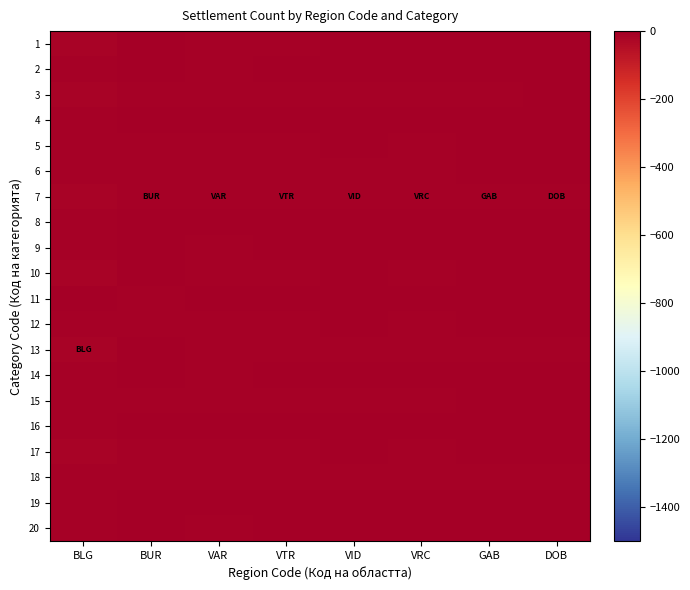

What is the spread (max minus min) of values at VAR?

7